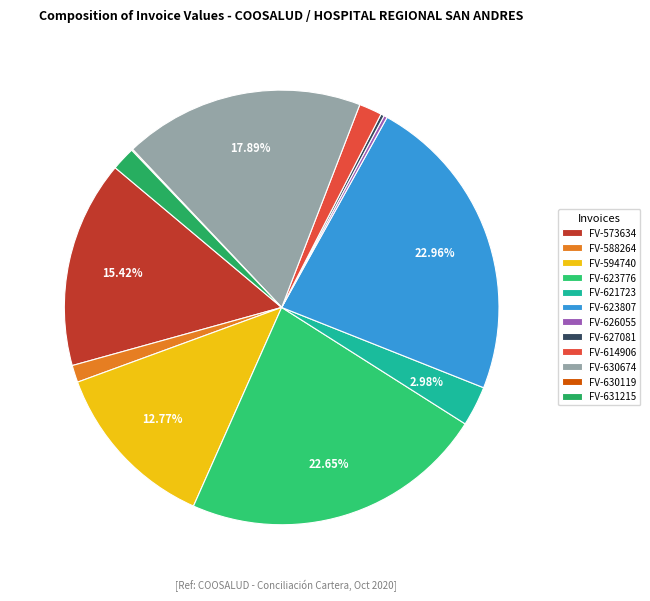

Combined, do FV-623807 and FV-588264 account for over 50%?

No